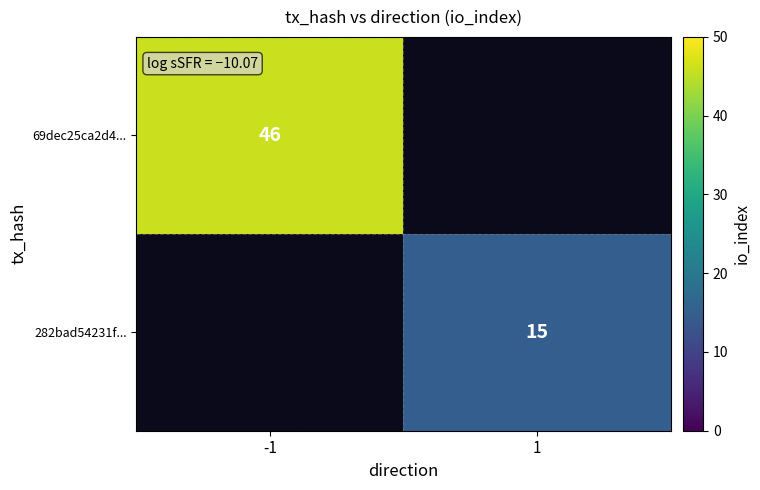

Which category has the lowest value across all series?

1